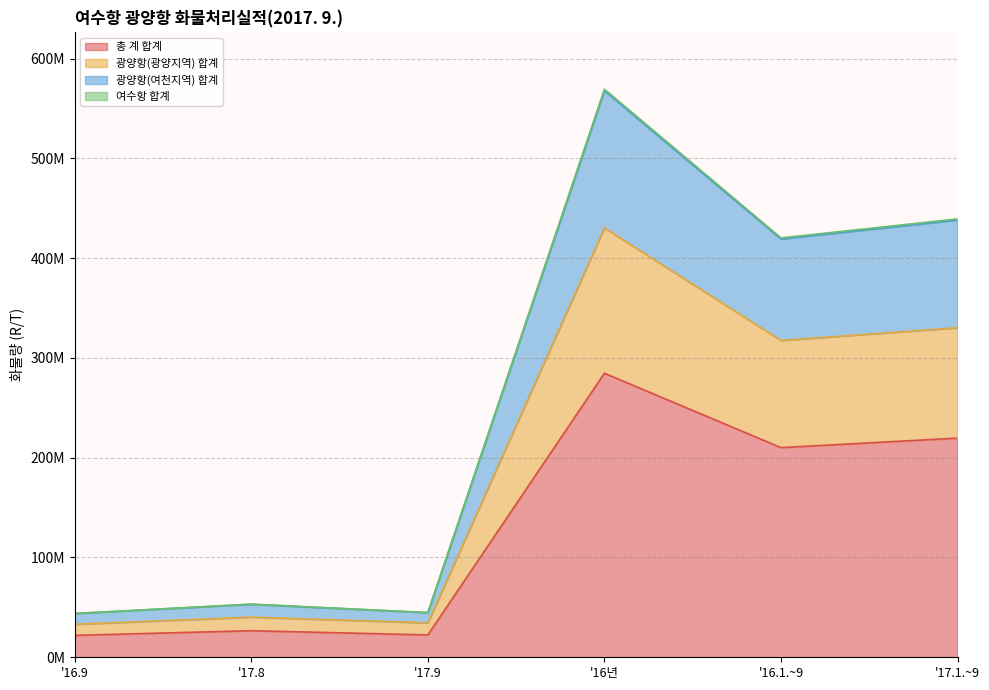

What is the difference between the maximum and minimum values in the 광양항(광양지역) 합계 series?

397210893